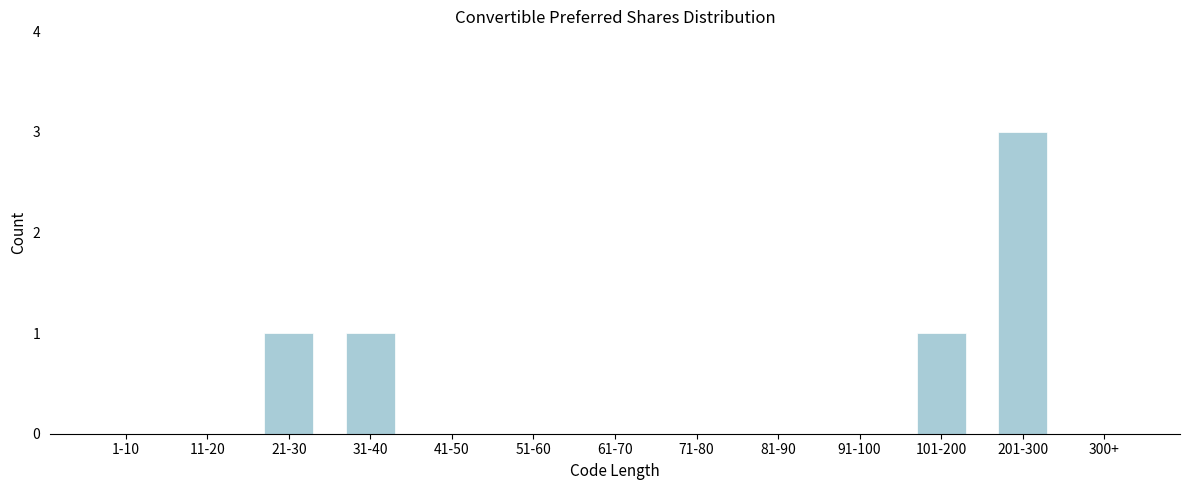

Reading right to left, extract all data points from this chart.

300+=0	201-300=3	101-200=1	91-100=0	81-90=0	71-80=0	61-70=0	51-60=0	41-50=0	31-40=1	21-30=1	11-20=0	1-10=0